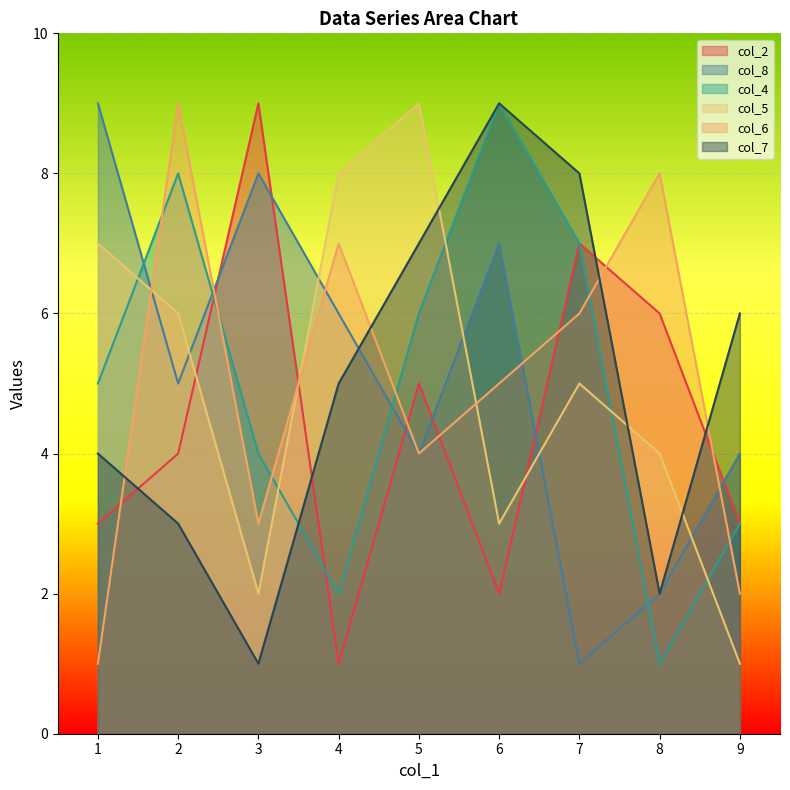

Is it true that col_2 equals 3 at 9?

True